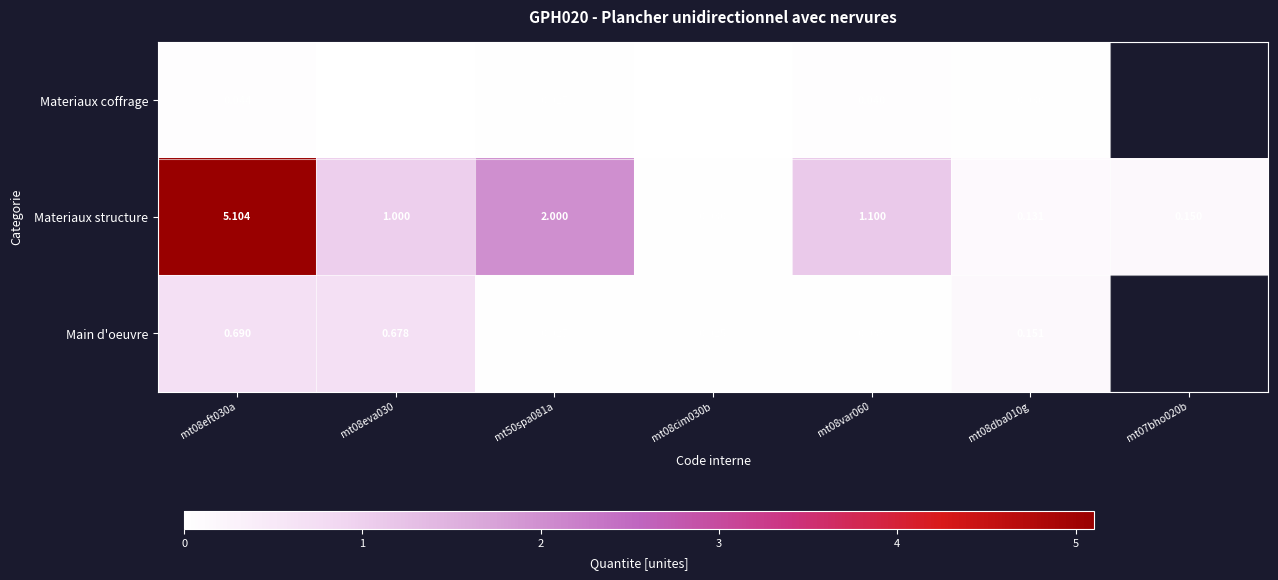

Rank the series at mt08eva030 from highest to lowest value.

Materiaux structure, Main d'oeuvre, Materiaux coffrage